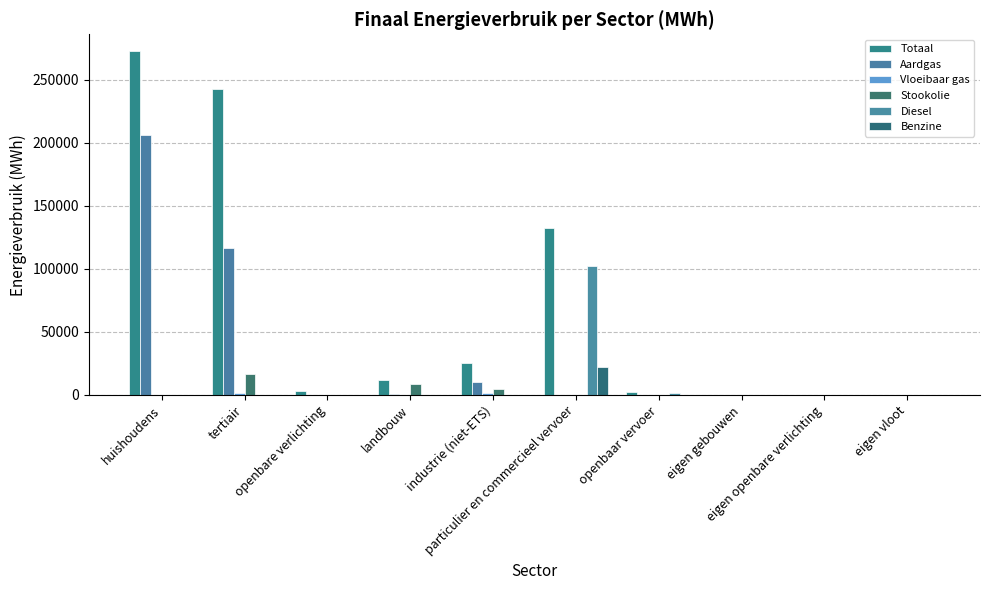

Which series has the largest total across all categories?

Totaal